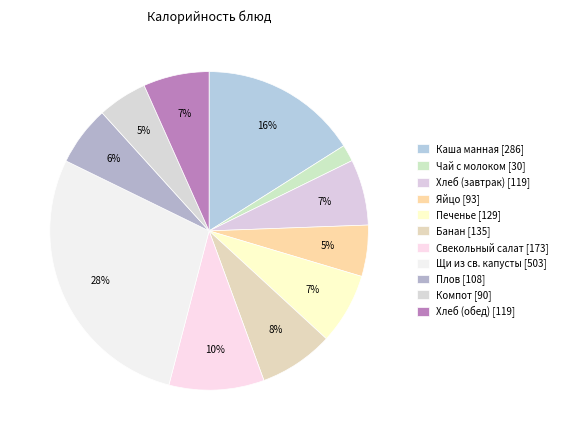

Approximately how many times larger is the value at Плов compared to Щи из св. капусты?

0.2